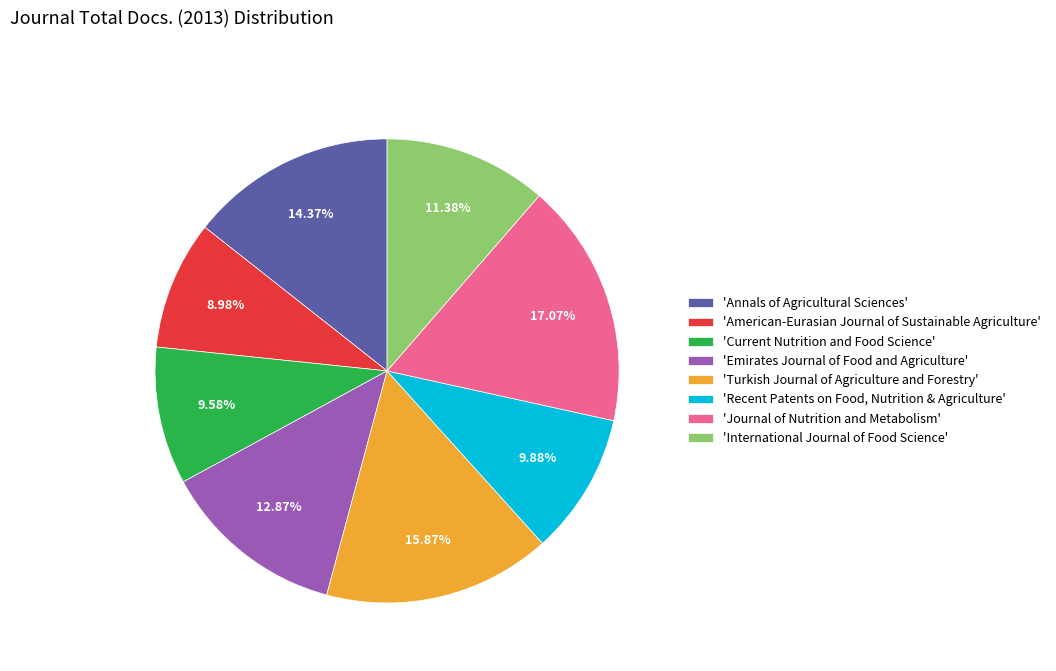

Which slice is the smallest?

'American-Eurasian Journal of Sustainable Agriculture'